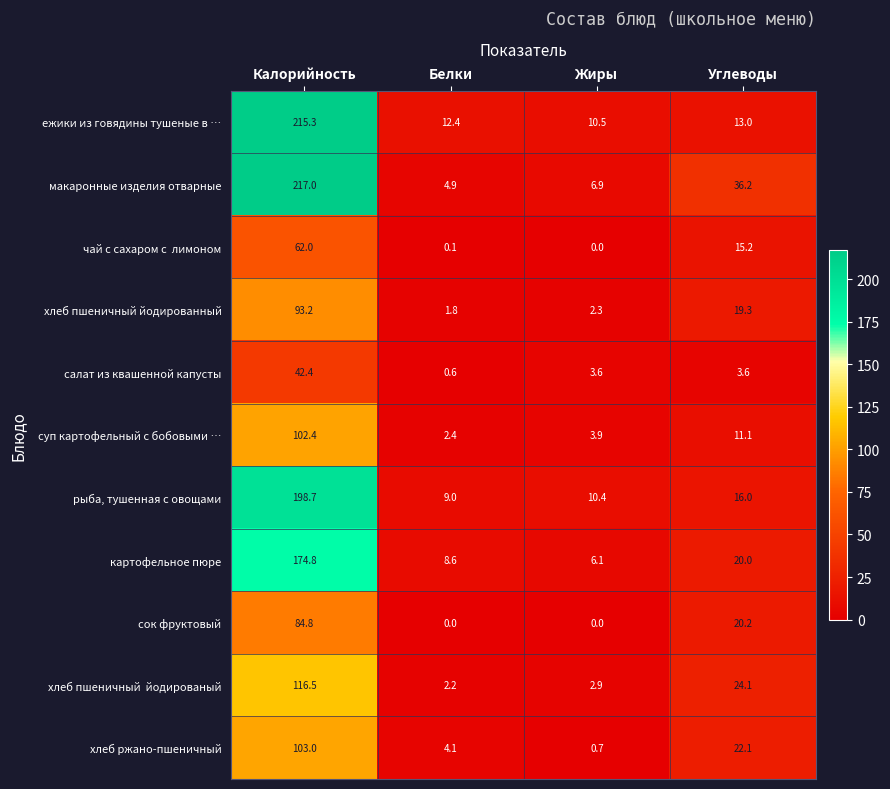

The макаронные изделия отварные series shows 4.9 at Белки. True or false?

True